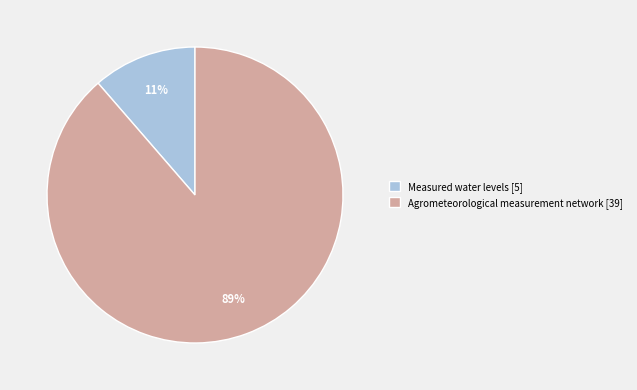

Which slice represents more than half of the pie?

Agrometeorological measurement network [39]